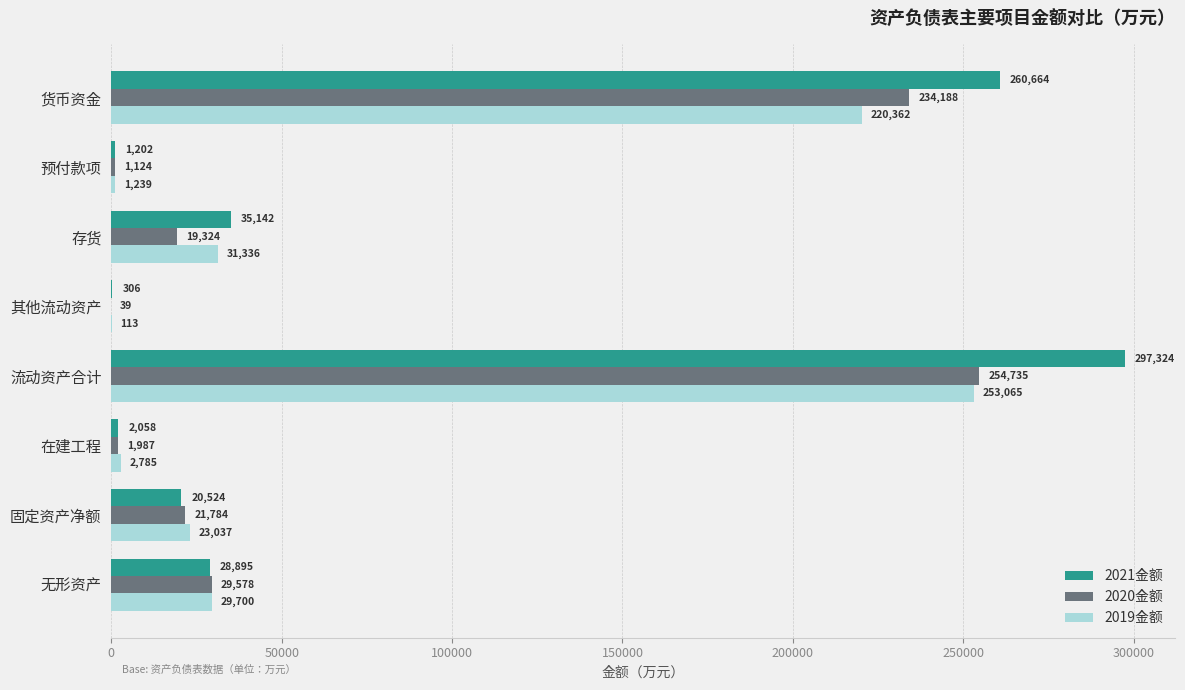

How many values in the 2021金额 series exceed 28894?

4